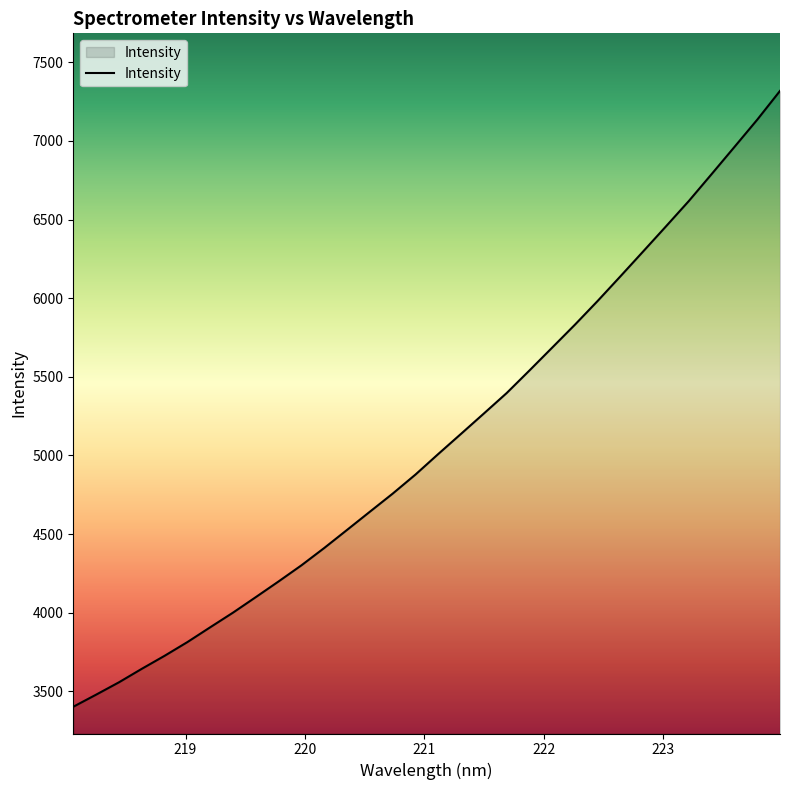

Reading left to right, extract all data points from this chart.

3401.9	3478.7	3557.2	3642.9	3725.8	3813.1	3907.2	4000.4	4099.1	4199.0	4301.4	4411.6	4526.5	4642.1	4757.1	4878.4	5009.1	5137.4	5266.6	5396.6	5540.2	5685.9	5832.0	5983.4	6140.1	6298.5	6457.8	6618.6	6789.6	6961.9	7135.1	7318.2